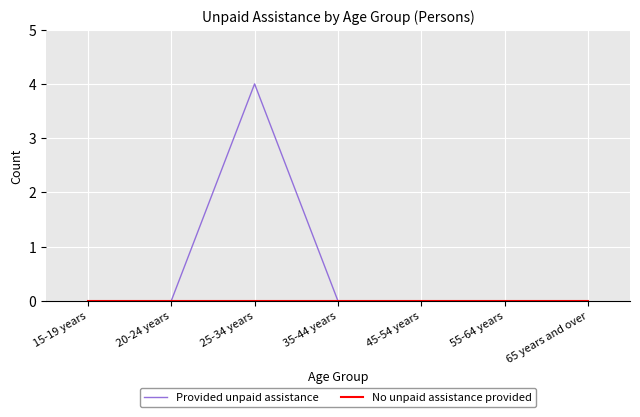

Which series has the largest total across all categories?

Provided unpaid assistance